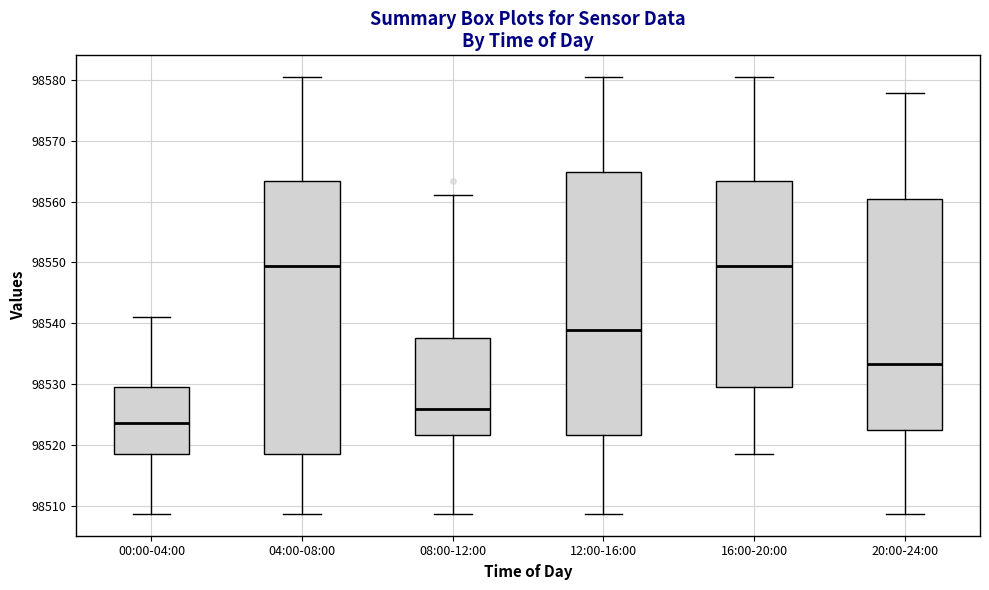

Which box's median line is the lowest?

00:00-04:00